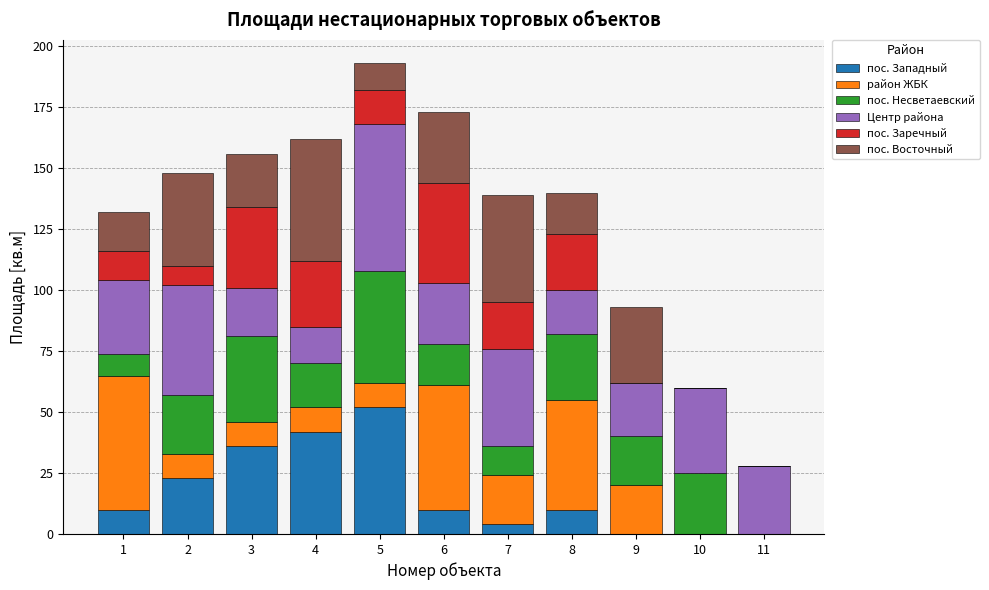

What is the maximum value for пос. Западный?

52